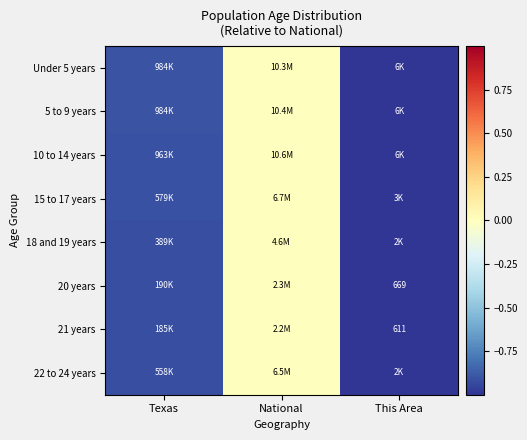

Is the value of 5 to 9 years at Texas greater than the value of 22 to 24 years at National?

No